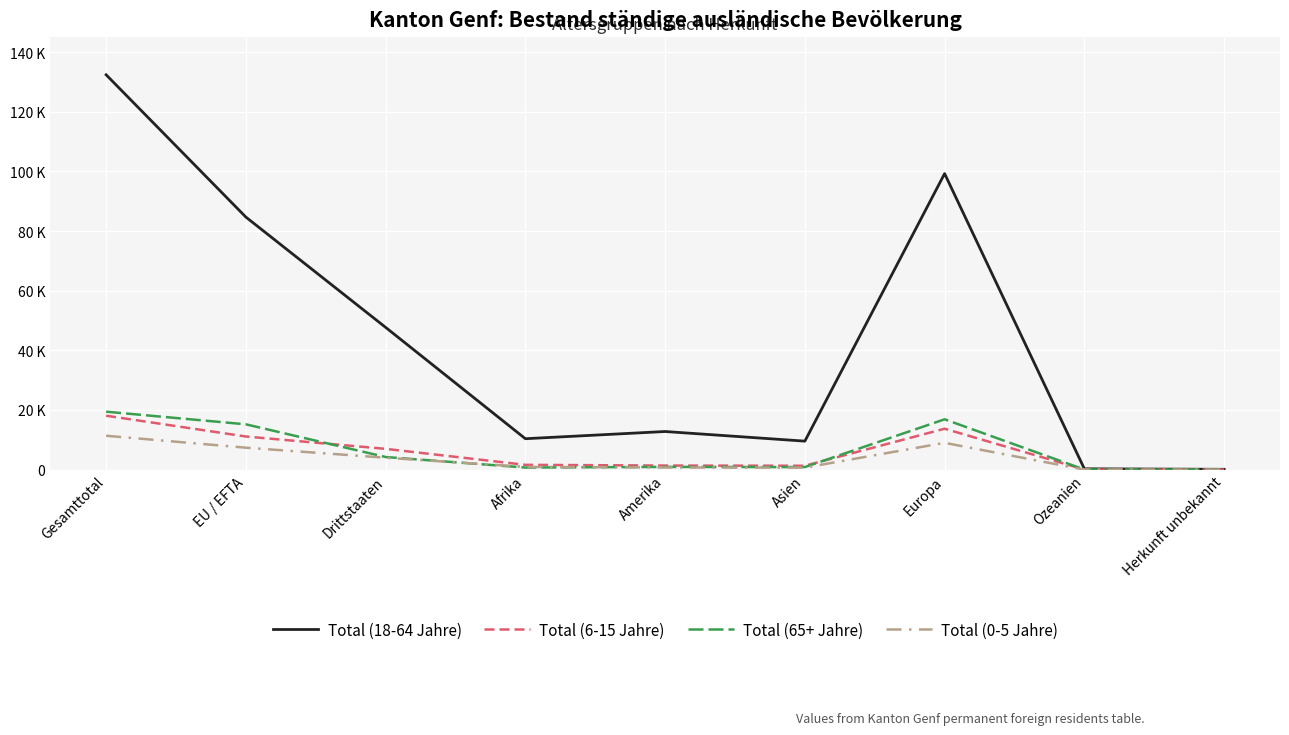

Which category has the highest value in the Total (0-5 Jahre) series?

Gesamttotal